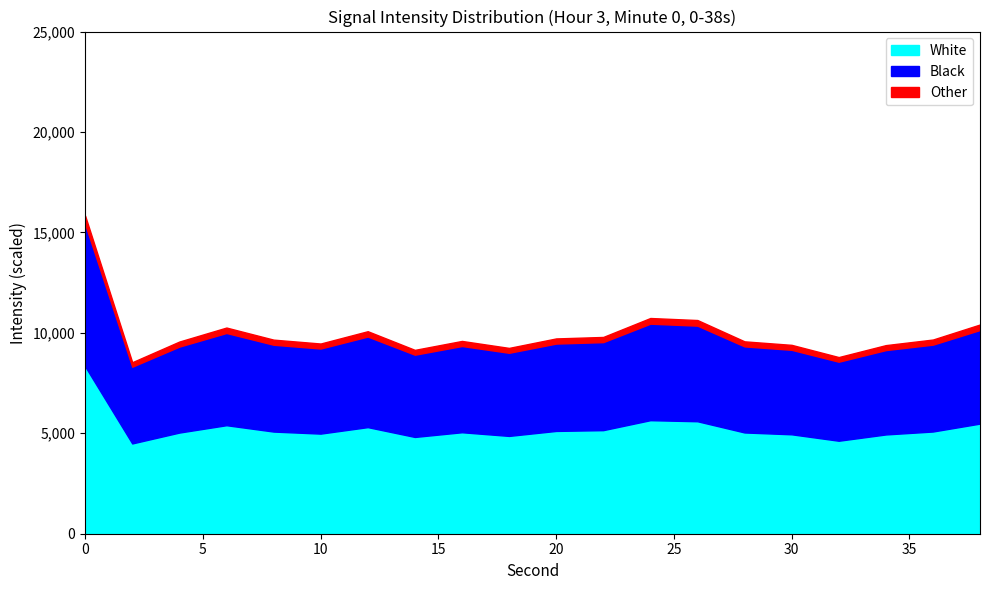

List the labels in order of value, smallest first.

2, 32, 14, 18, 34, 30, 10, 4, 28, 16, 8, 36, 20, 22, 12, 6, 38, 26, 24, 0